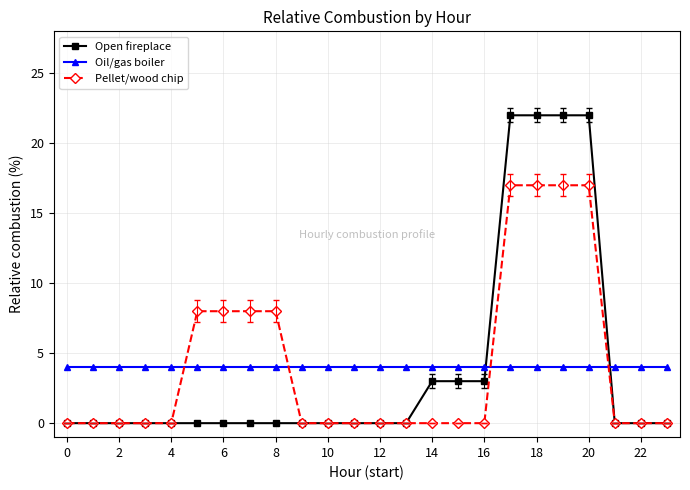

What is the value of the Oil/gas boiler point at the 14th from the left?

4